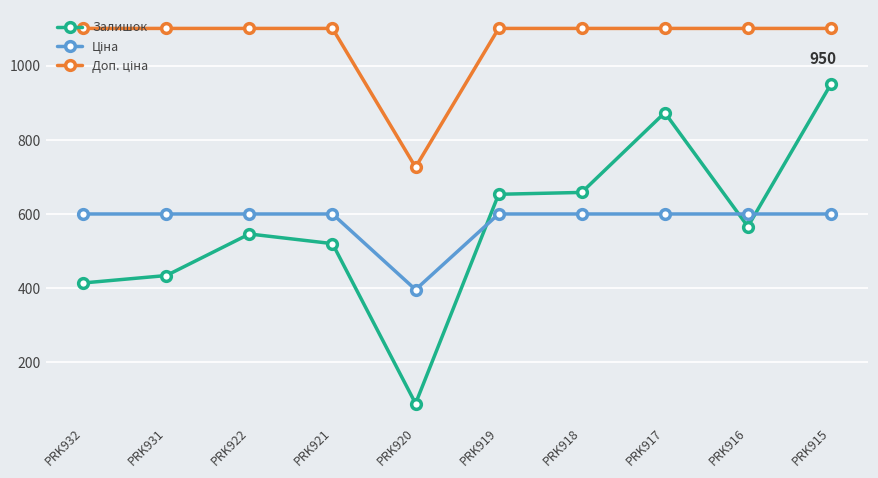

Where does the Залишок series first go above 566?

PRK919